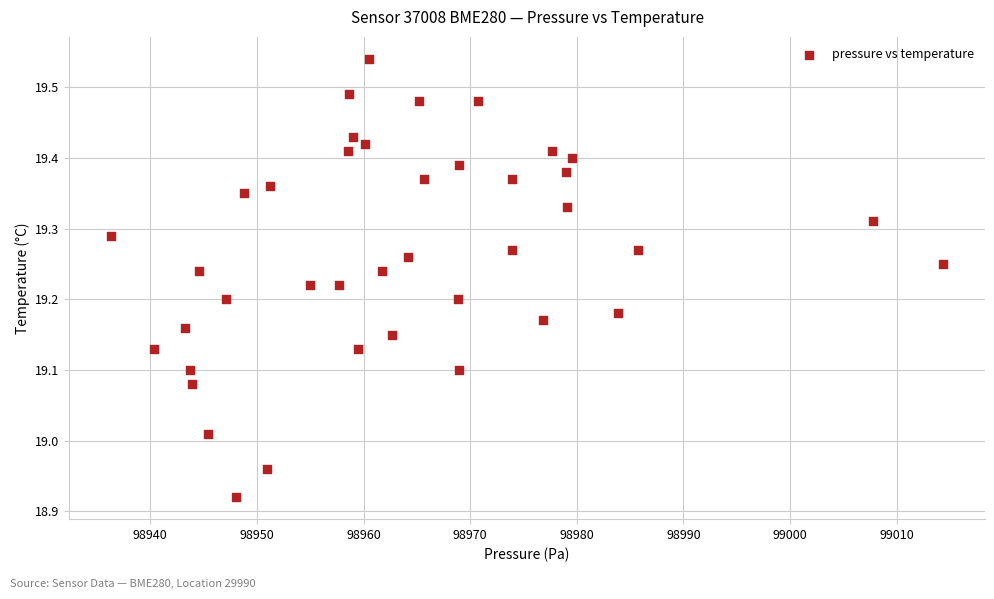

What is the range of Y values (max minus min)?

0.6